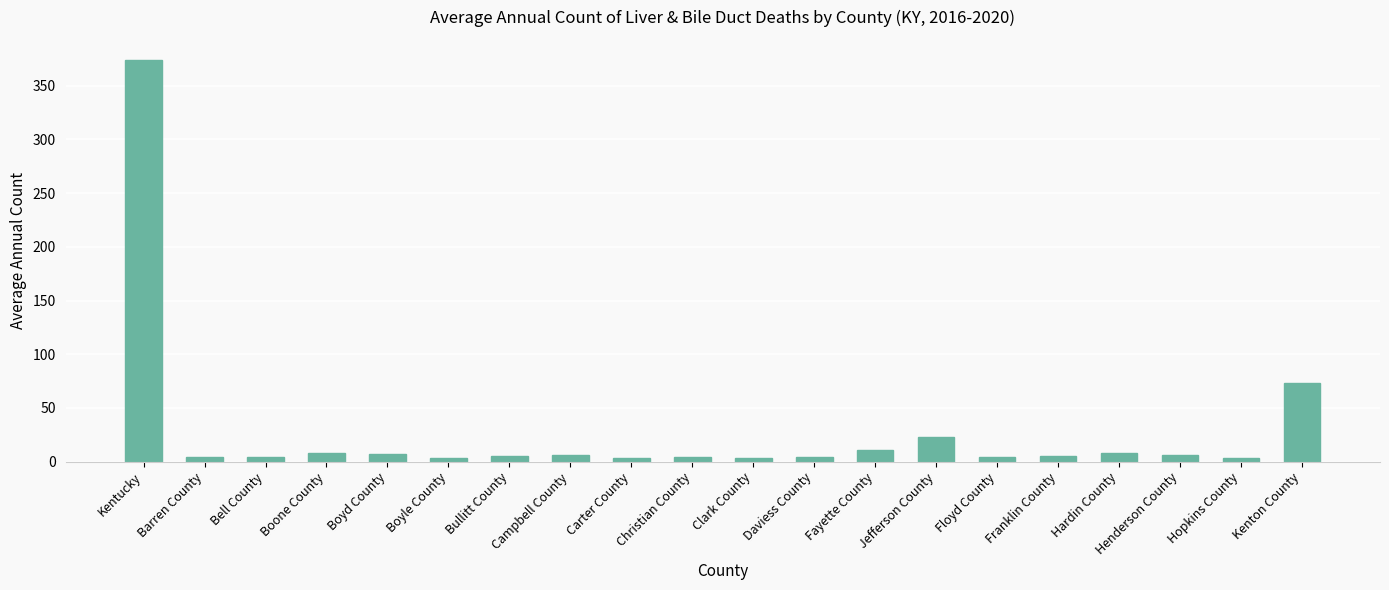

What position from the right is Bullitt County?

14